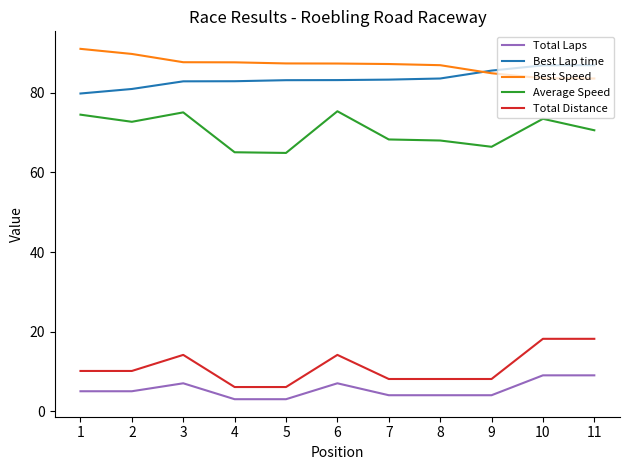

List the series in order of their peak value, highest first.

Best Speed, Best Lap time, Average Speed, Total Distance, Total Laps